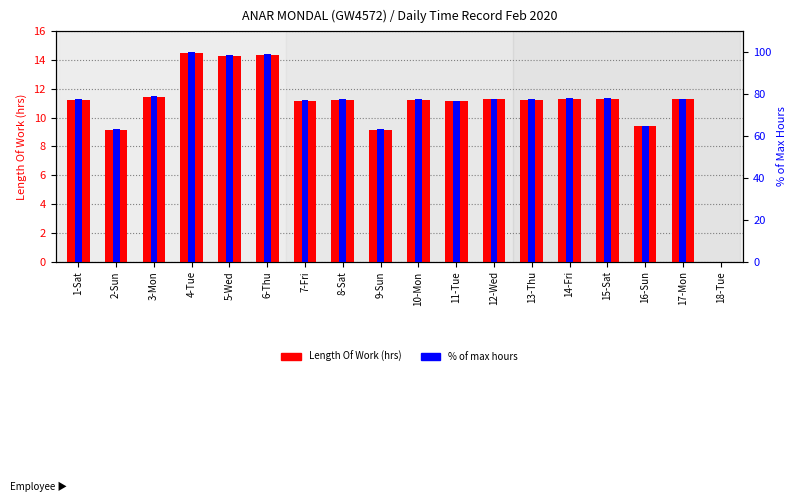

Between 12-Wed and 4-Tue, which is larger?

4-Tue